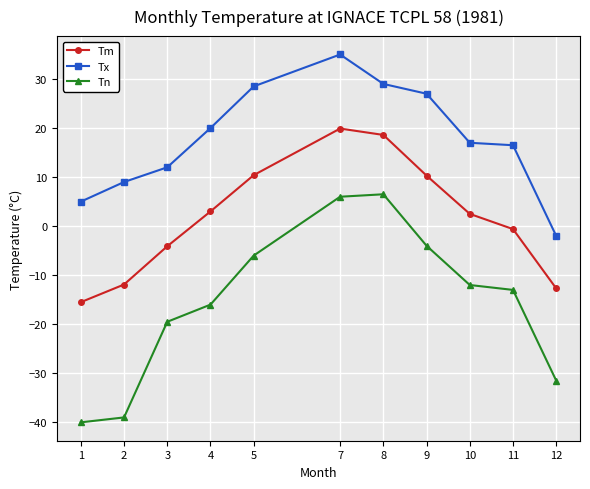

Does the chart have visible grid lines?

Yes